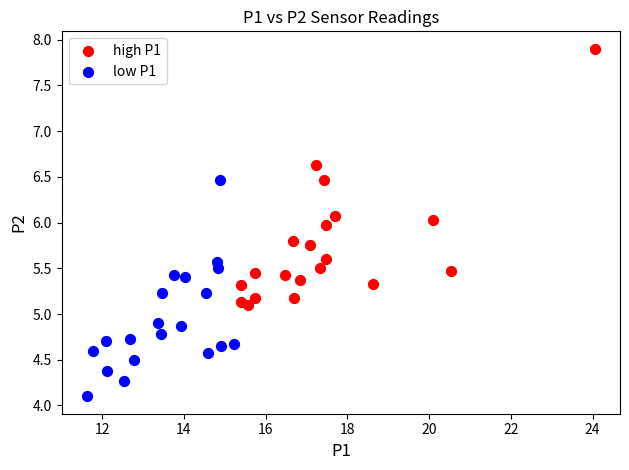

Which series reaches the maximum Y coordinate?

high P1